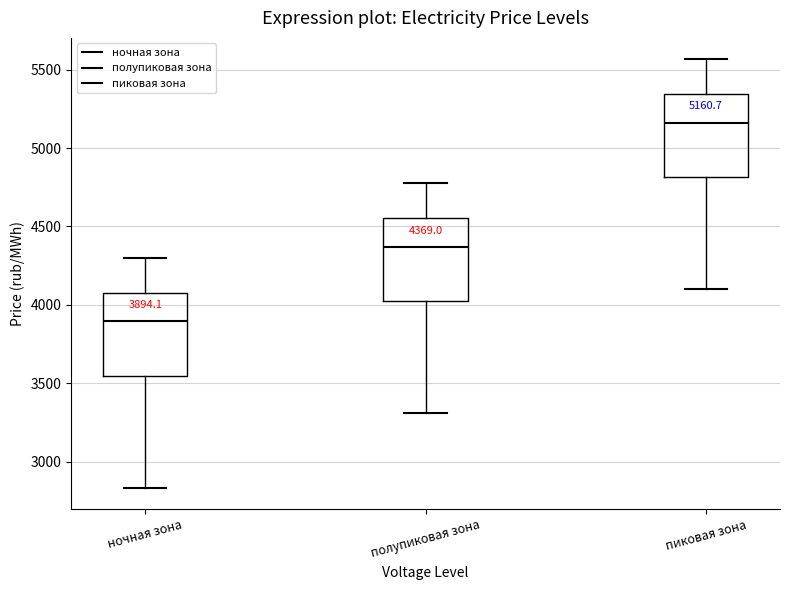

Which box's median line is the lowest?

ночная зона